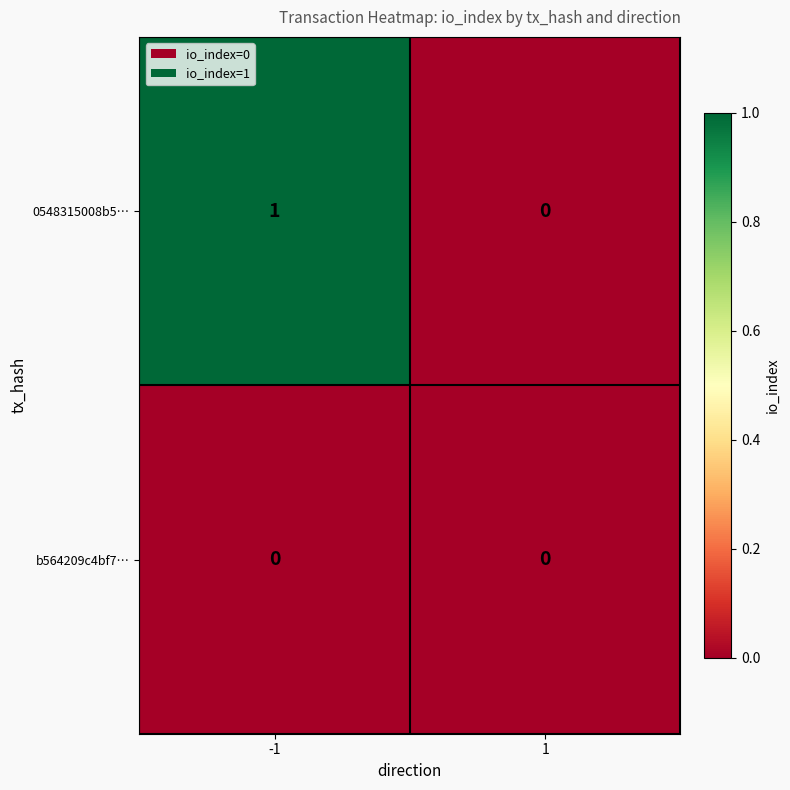

Rank the series by their average value, from lowest to highest.

b564209c4bf7…, 0548315008b5…